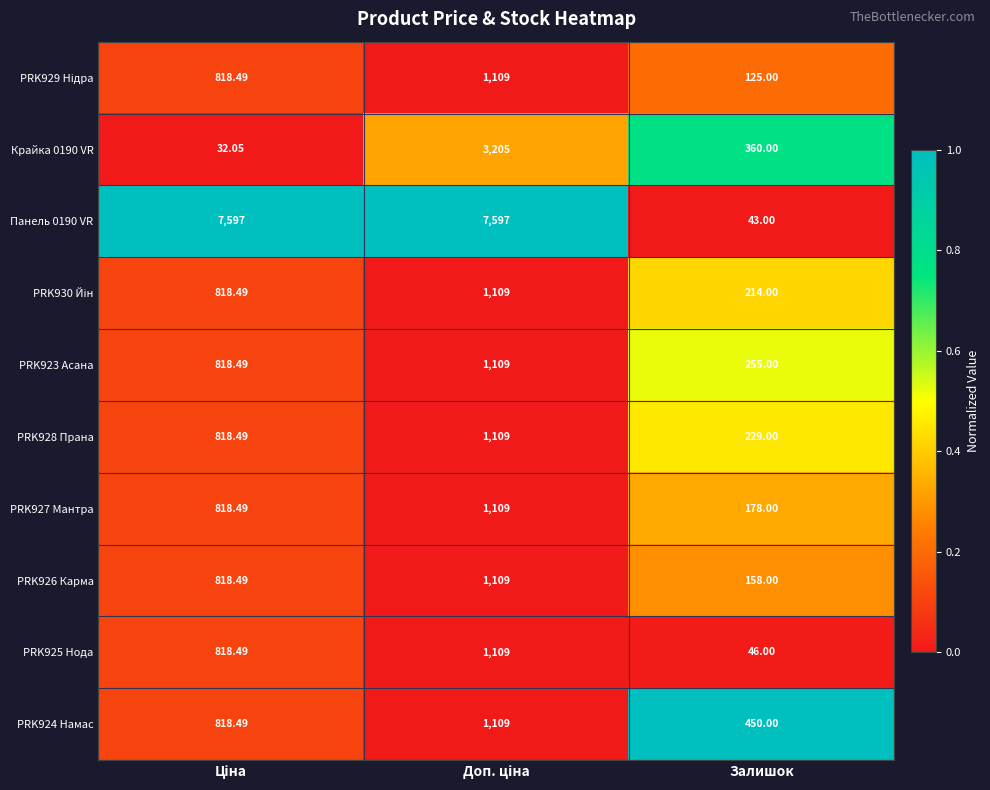

At which label is Крайка 0190 VR closest to 1618?

Залишок